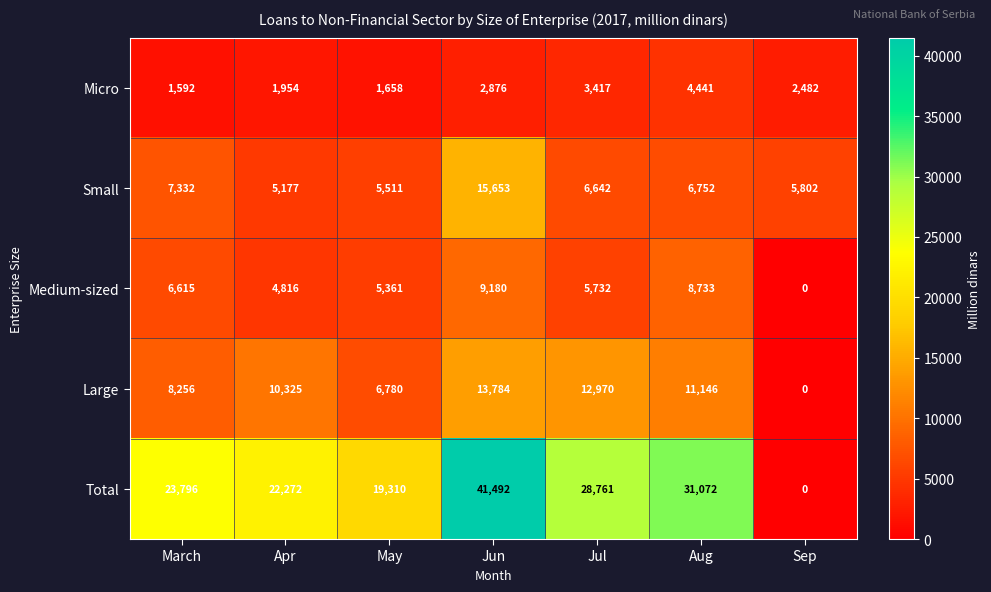

What is the lowest value of the Small series?

5177